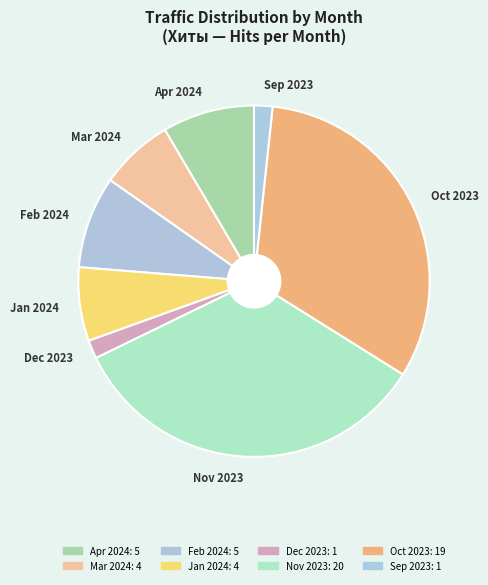

Is it true that Sep 2023 is 14% of the pie?

False